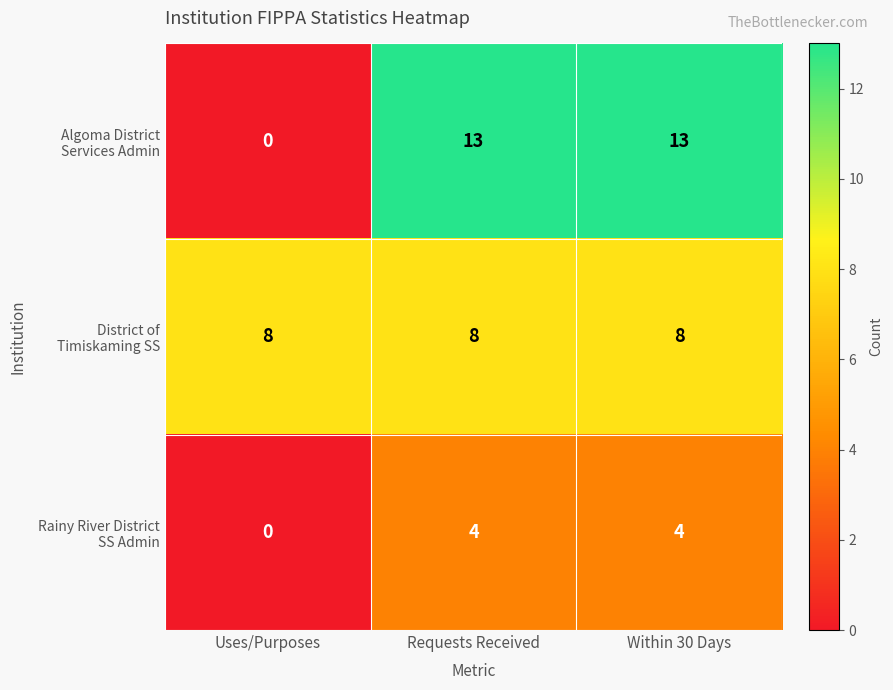

What is the maximum value shown in the chart?

13